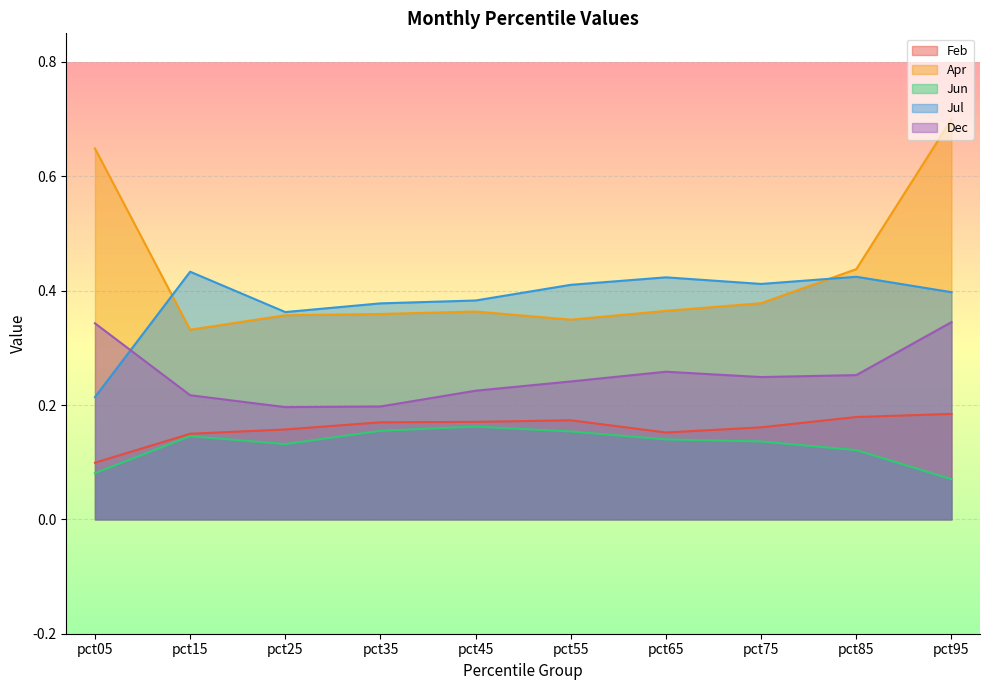

True or false: Jun and Feb intersect in this chart.

False